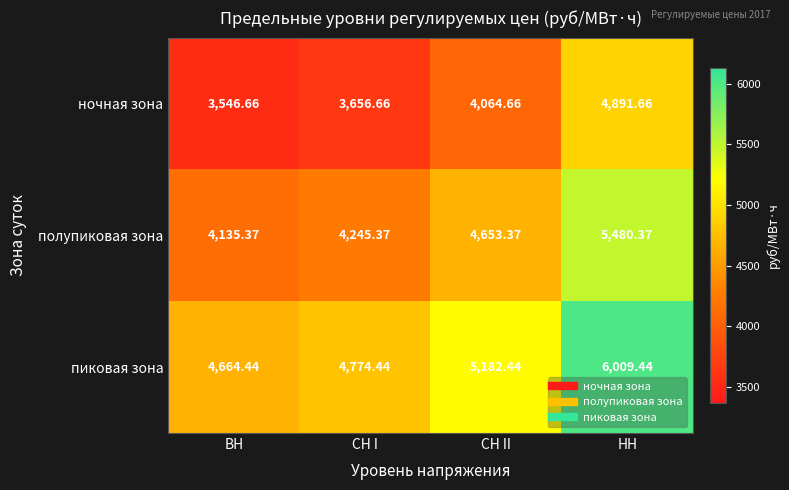

How many categories are shown in the chart?

4